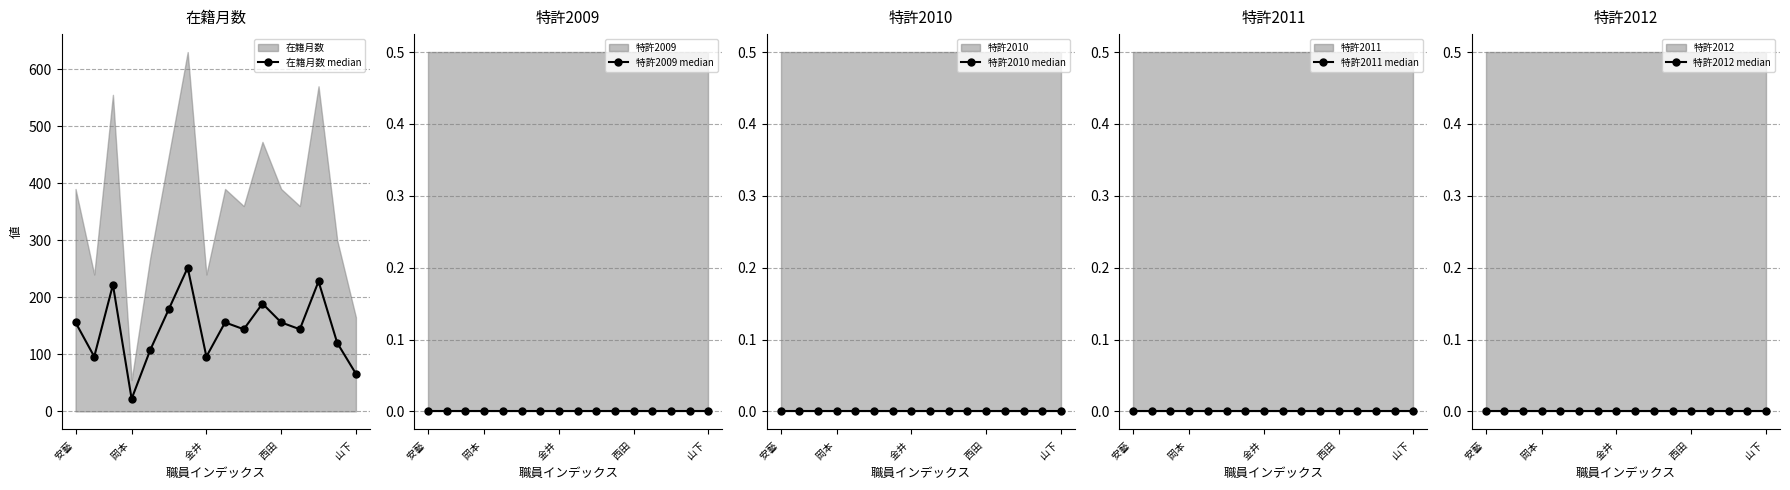

Reading left to right, list all the values displayed in this chart.

在籍月数 median: 156	96	222	22	108	180	252	96	156	144	189	156	144	228	120	66
特許2009 median: 0	0	0	0	0	0	0	0	0	0	0	0	0	0	0	0
特許2010 median: 0	0	0	0	0	0	0	0	0	0	0	0	0	0	0	0
特許2011 median: 0	0	0	0	0	0	0	0	0	0	0	0	0	0	0	0
特許2012 median: 0	0	0	0	0	0	0	0	0	0	0	0	0	0	0	0